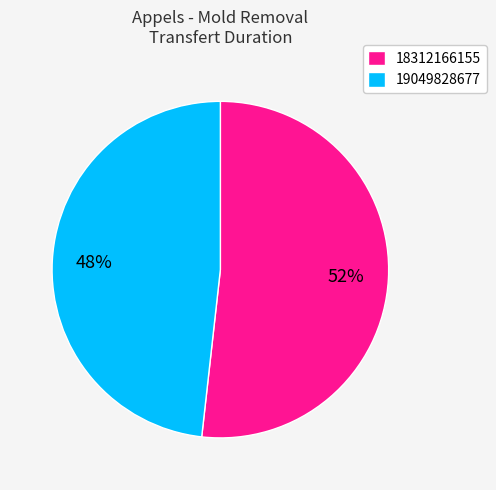

Does 18312166155 account for over 50% of the chart?

Yes